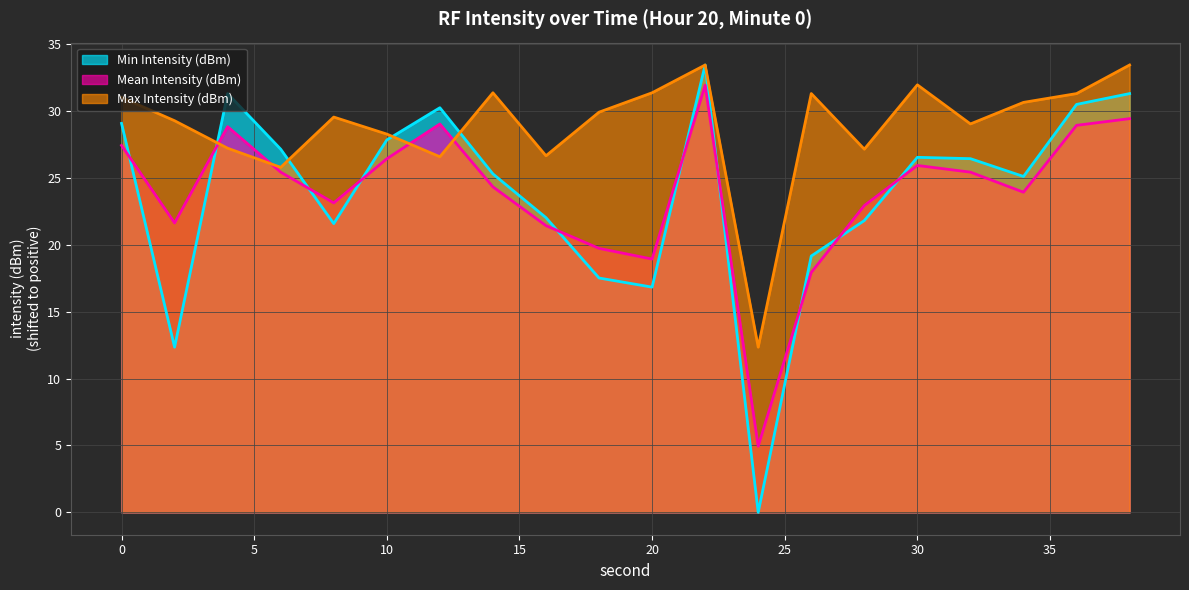

The Max Intensity (dBm) series shows 7.7 at 18. True or false?

False